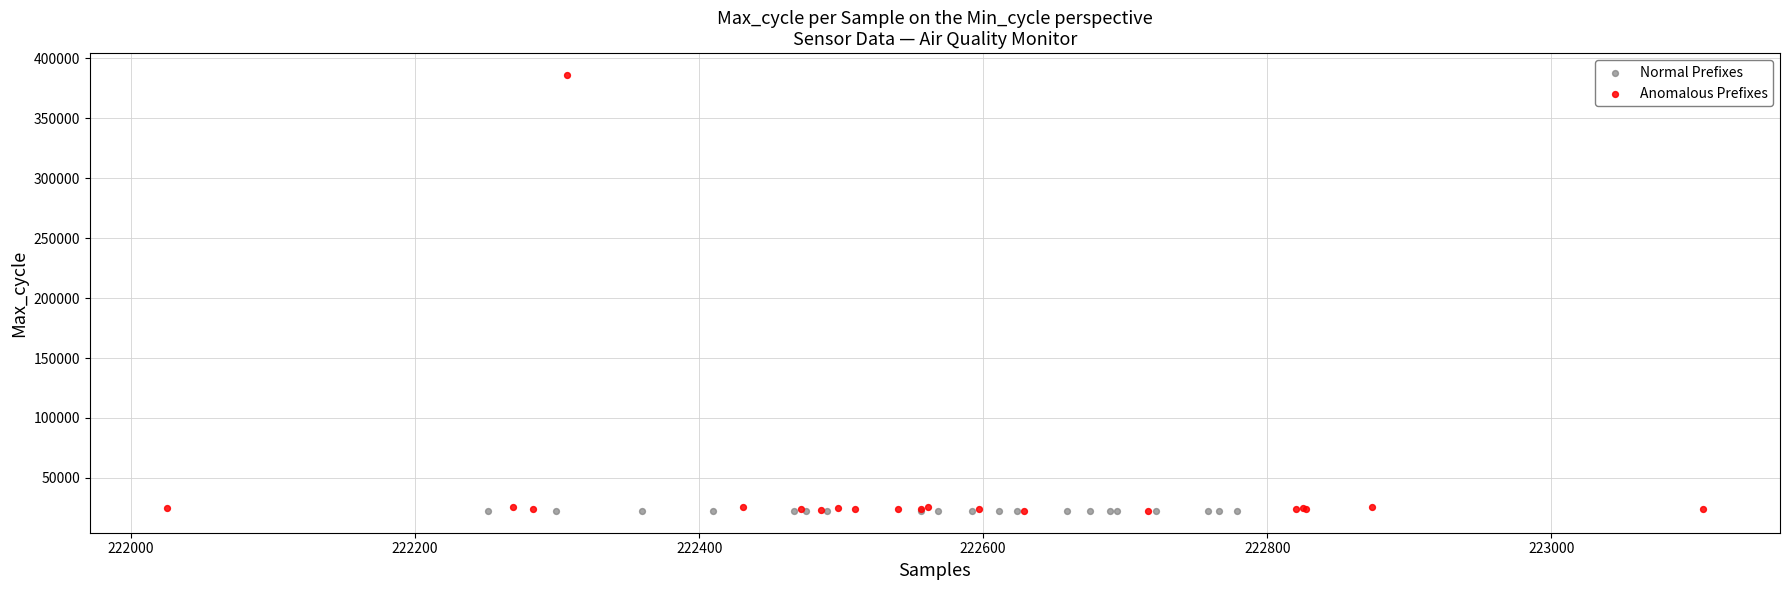

What are all the series names shown in the legend?

Normal Prefixes, Anomalous Prefixes